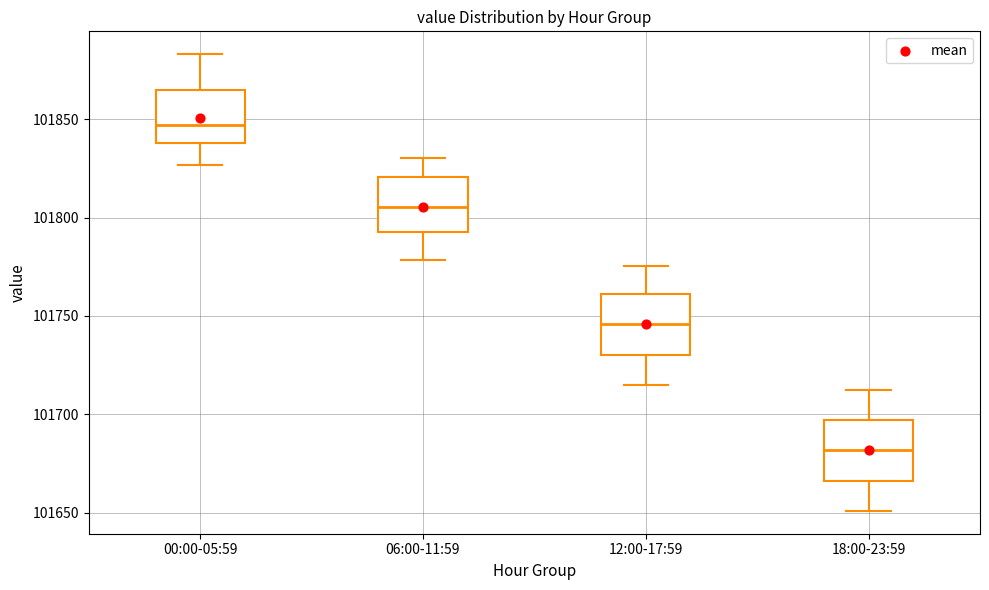

Reading left to right, read every box against the y-axis: the position of its median line, the range the box covers, and the ends of its whiskers. The values are not printed on the chart, so give them approximately, as read against the axis.

00:00-05:59: median 101845, box 101840 to 101865, whiskers 101825 to 101885
06:00-11:59: median 101805, box 101795 to 101820, whiskers 101780 to 101830
12:00-17:59: median 101745, box 101730 to 101760, whiskers 101715 to 101775
18:00-23:59: median 101680, box 101665 to 101695, whiskers 101650 to 101710